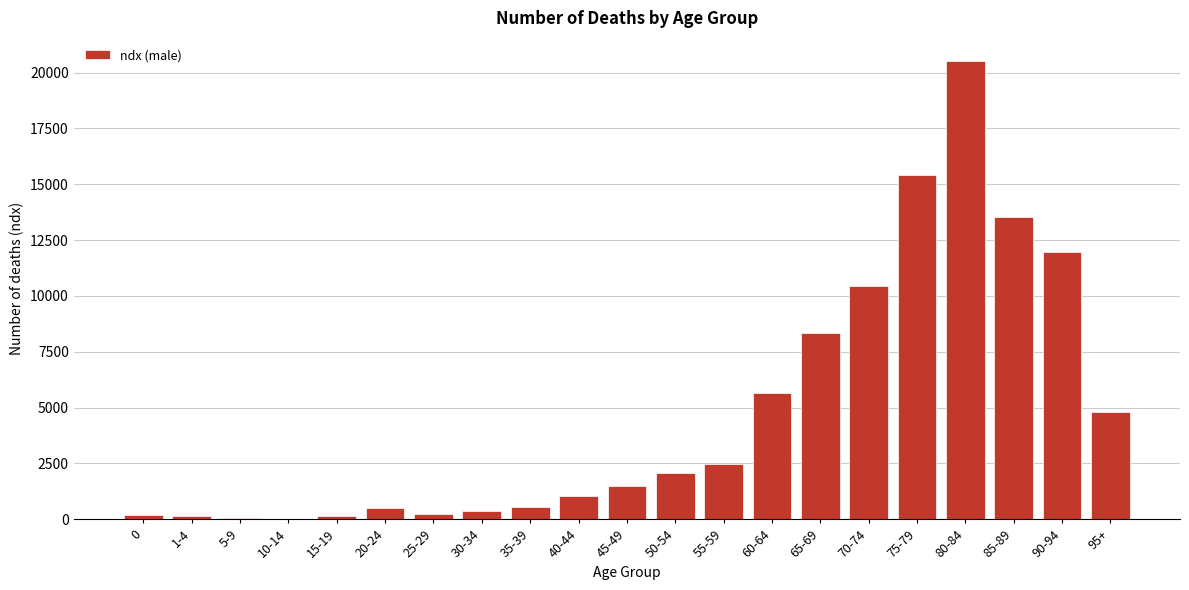

What is the greatest value displayed?

20526